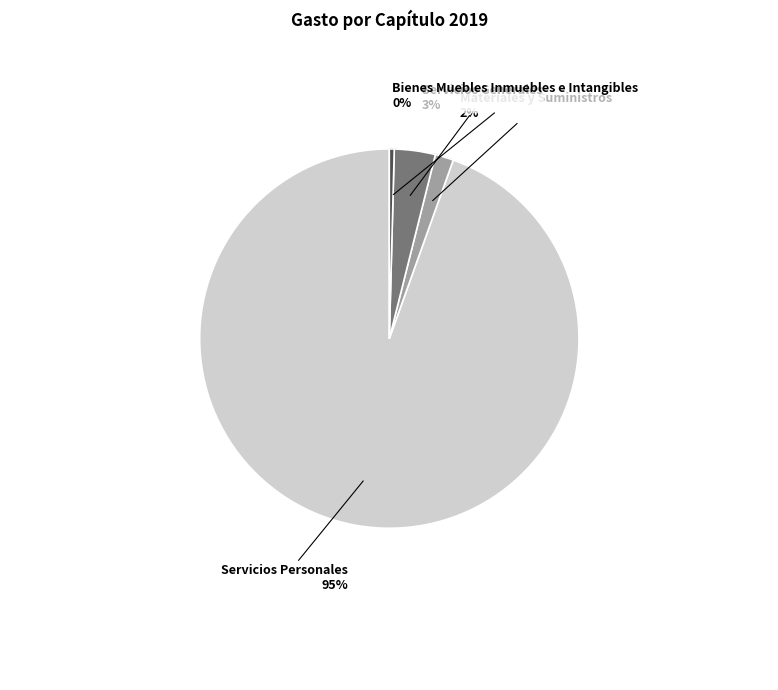

To the nearest percent, what is the difference between the Servicios Personales and Servicios Generales slice percentages?

91%